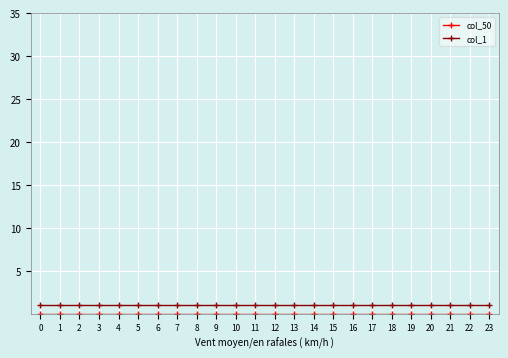

The col_1 series shows 1 at 21. True or false?

True